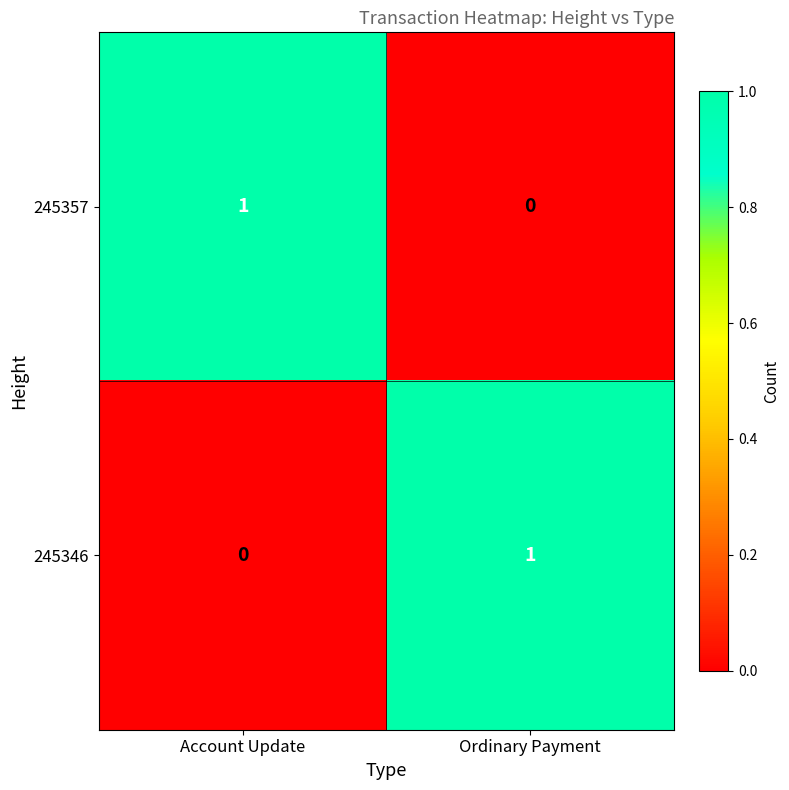

Where is 245357 nearest to the value 0?

Ordinary Payment